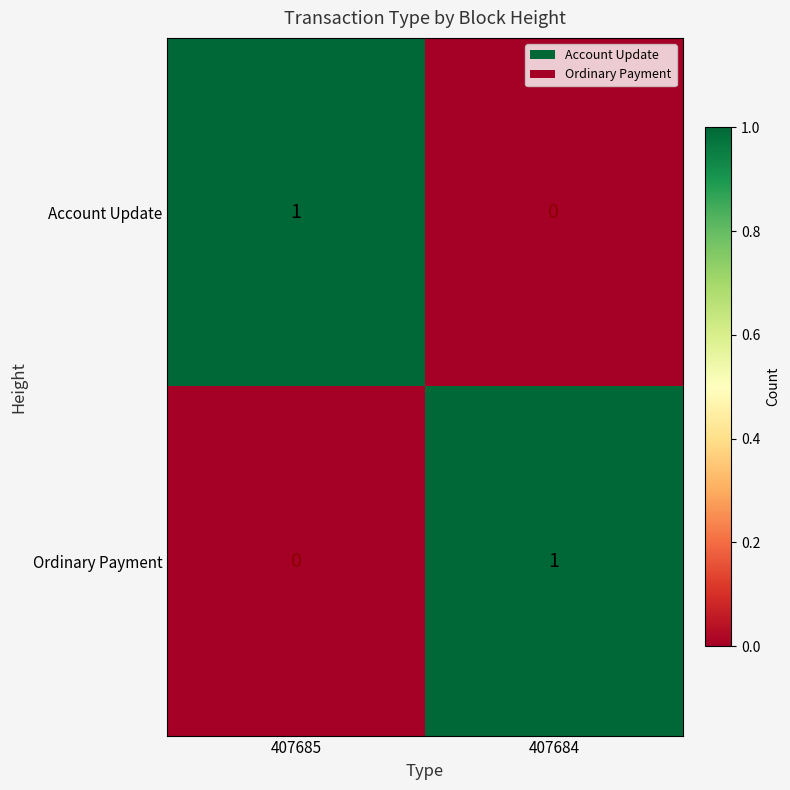

At which label is Account Update closest to 0?

407684